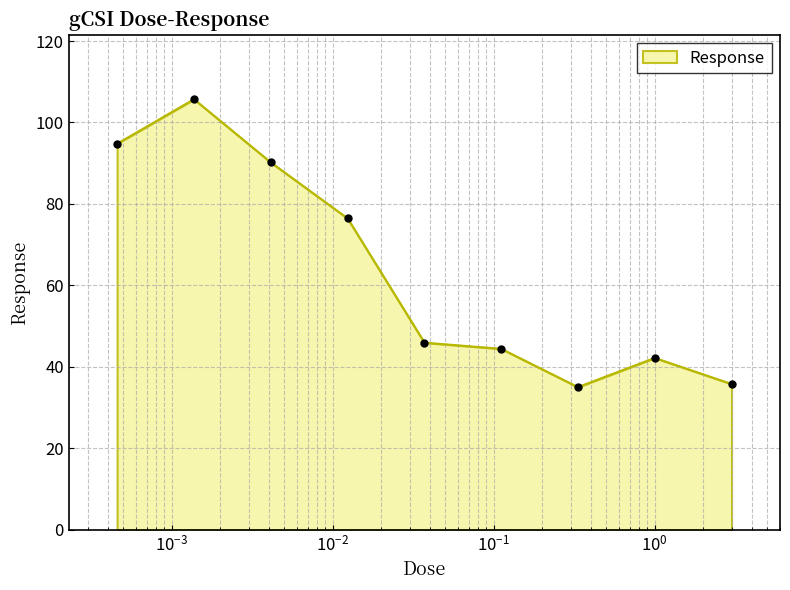

What is the minimum value shown in the chart?

35.0